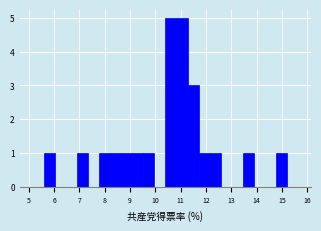

How tall is the bar that spans 12.1 to 12.6 on the x-axis? Neither the bar edges nor the heights are printed on the chart, so give them approximately, as read against the axes.

1